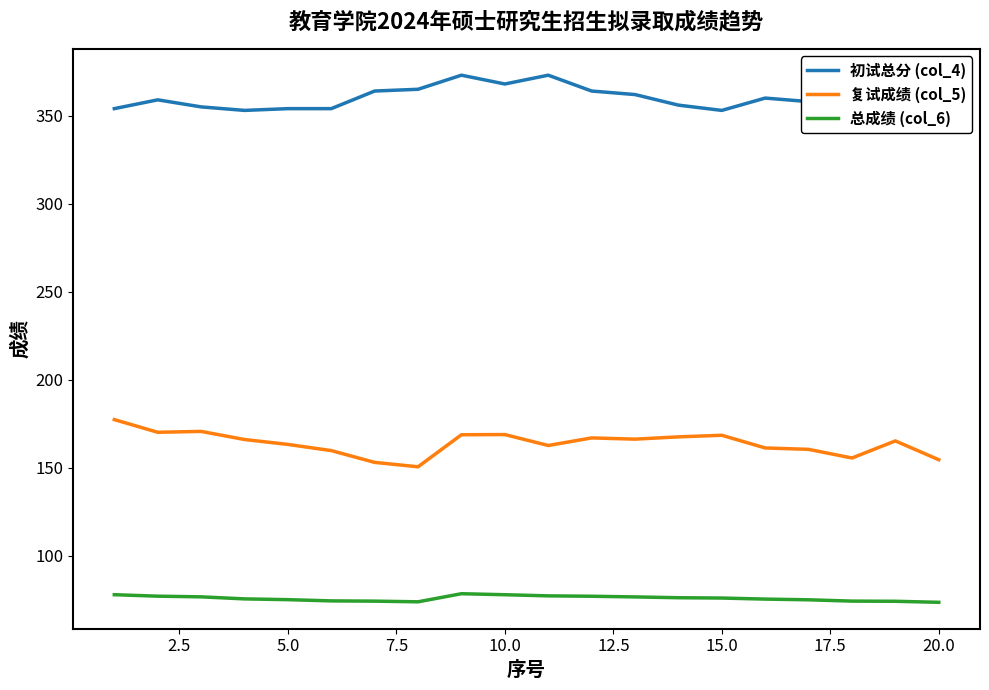

How many series are shown in this chart?

3